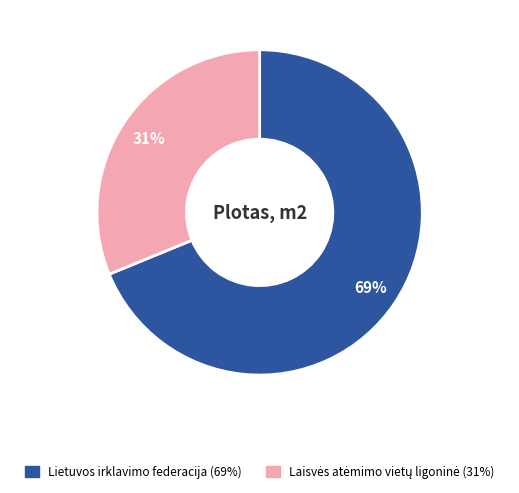

To the nearest percent, what portion does Lietuvos irklavimo federacija (69%) represent?

69%